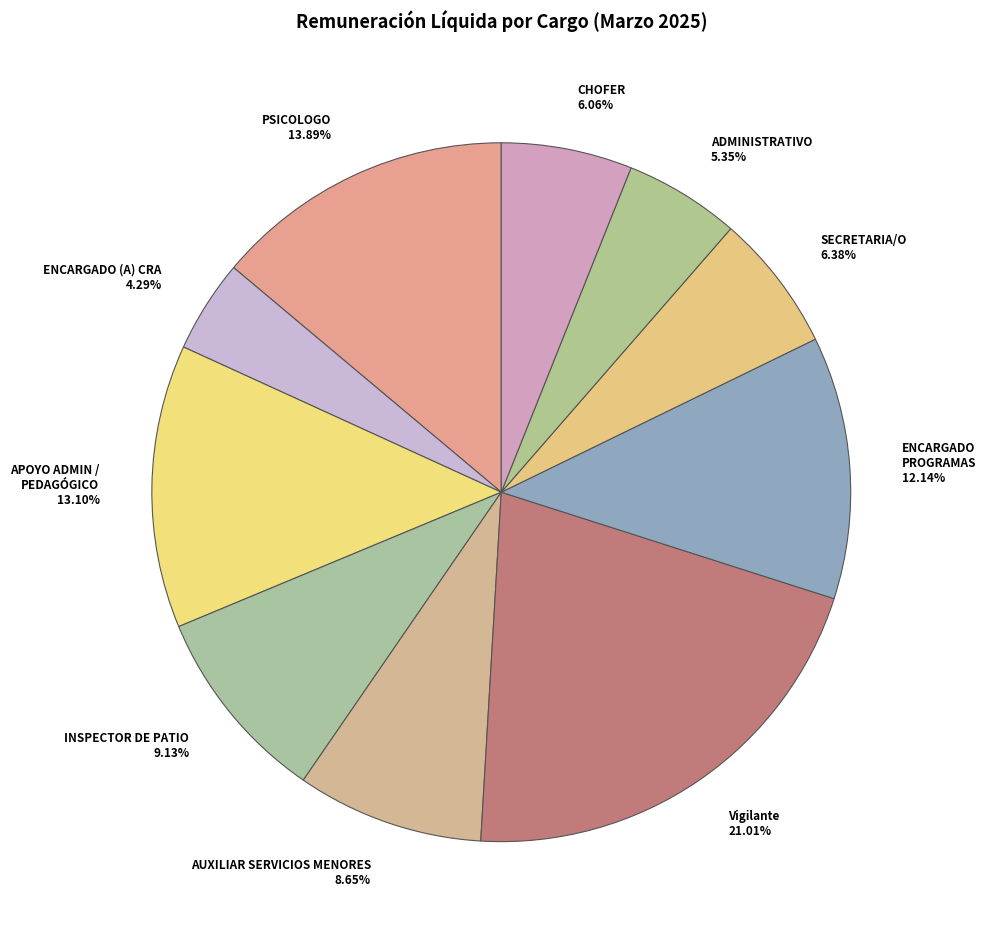

How many segments does this pie chart have?

10